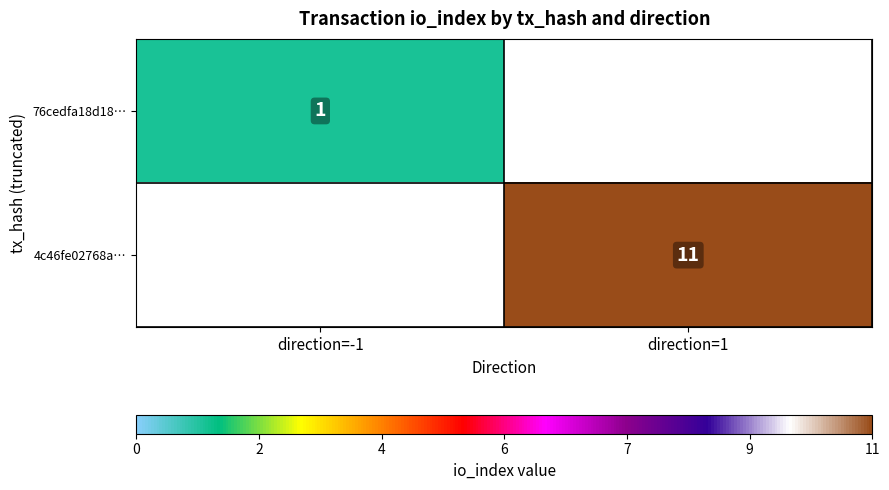

Between direction=-1 and direction=1, which is larger?

direction=1